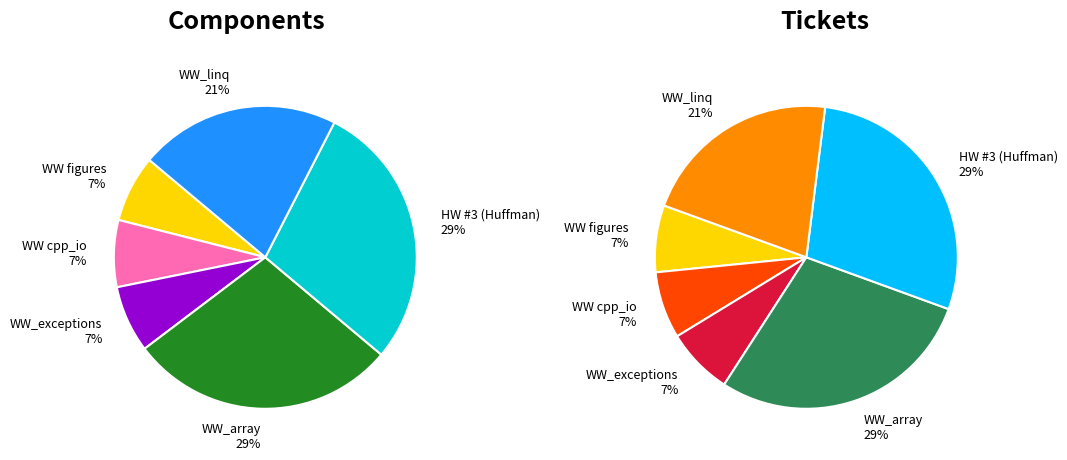

To the nearest percent, what portion does WW_exceptions represent?

7%